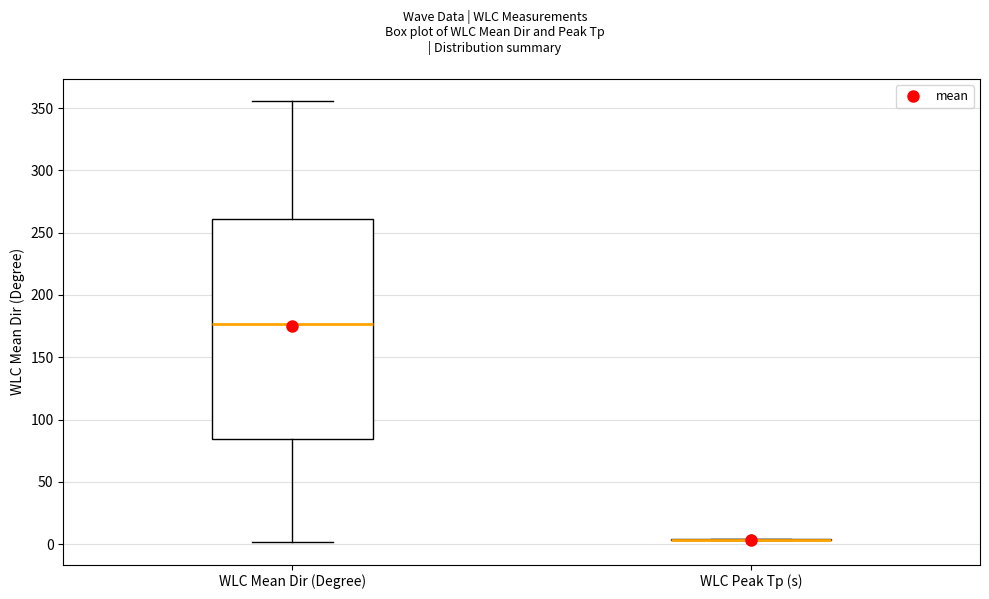

Which box is the tallest, from its lower edge to its upper edge?

WLC Mean Dir (Degree)